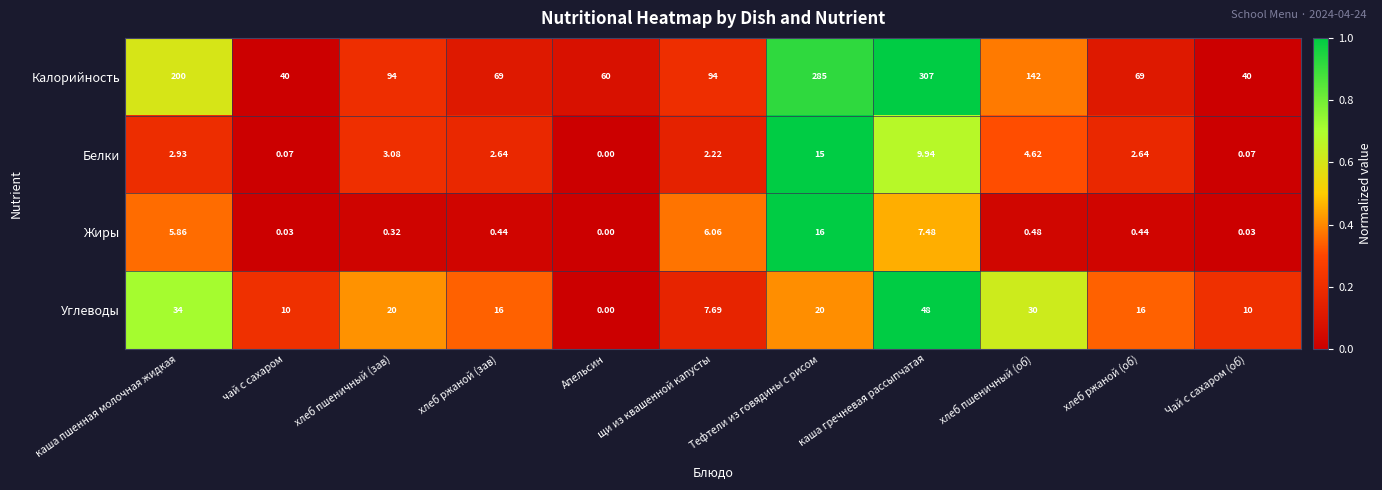

Which series has the largest total across all categories?

Калорийность